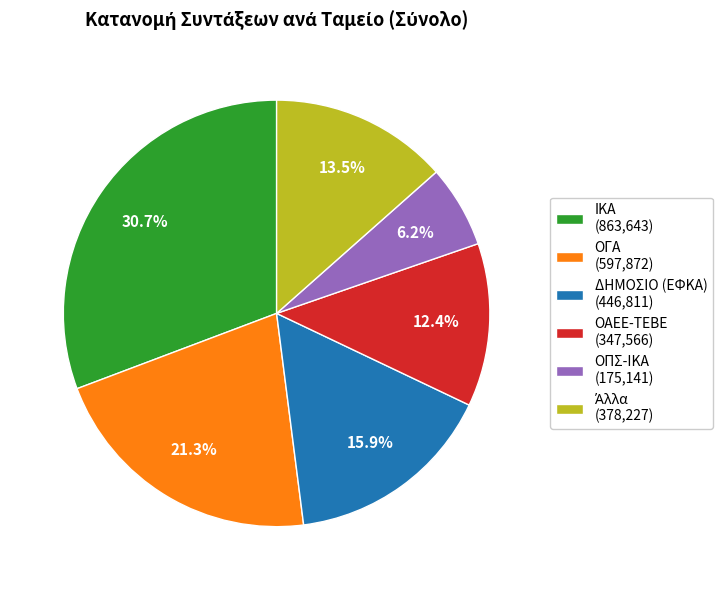

What percentage do ΟΠΣ-ΙΚΑ (175,141) and ΟΓΑ (597,872) together represent?

27.5%